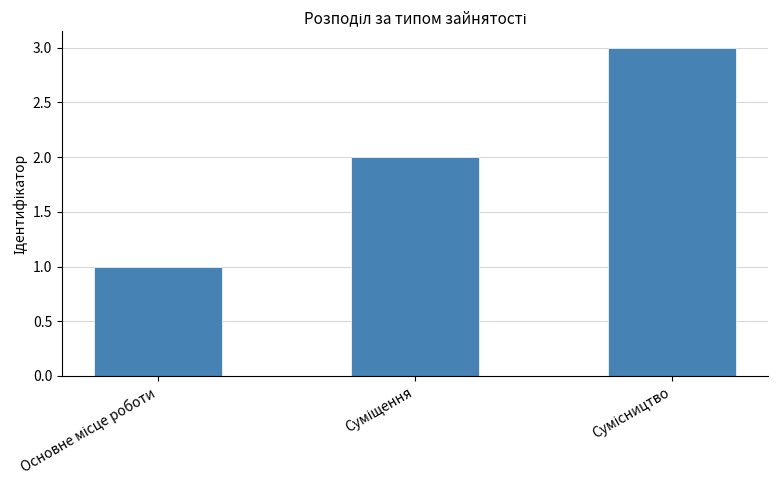

Reading left to right, what are all the values shown in this chart?

1	2	3